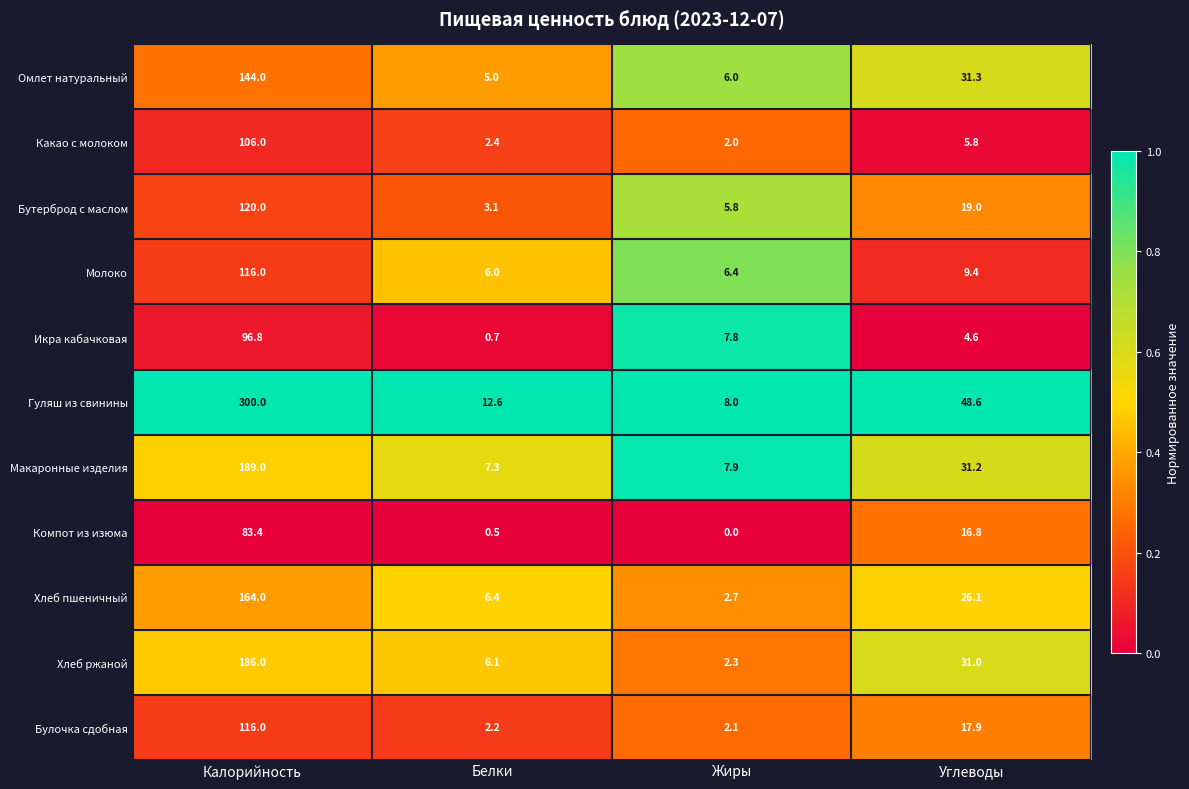

What is the difference between the maximum and minimum values in the Какао с молоком series?

104.0